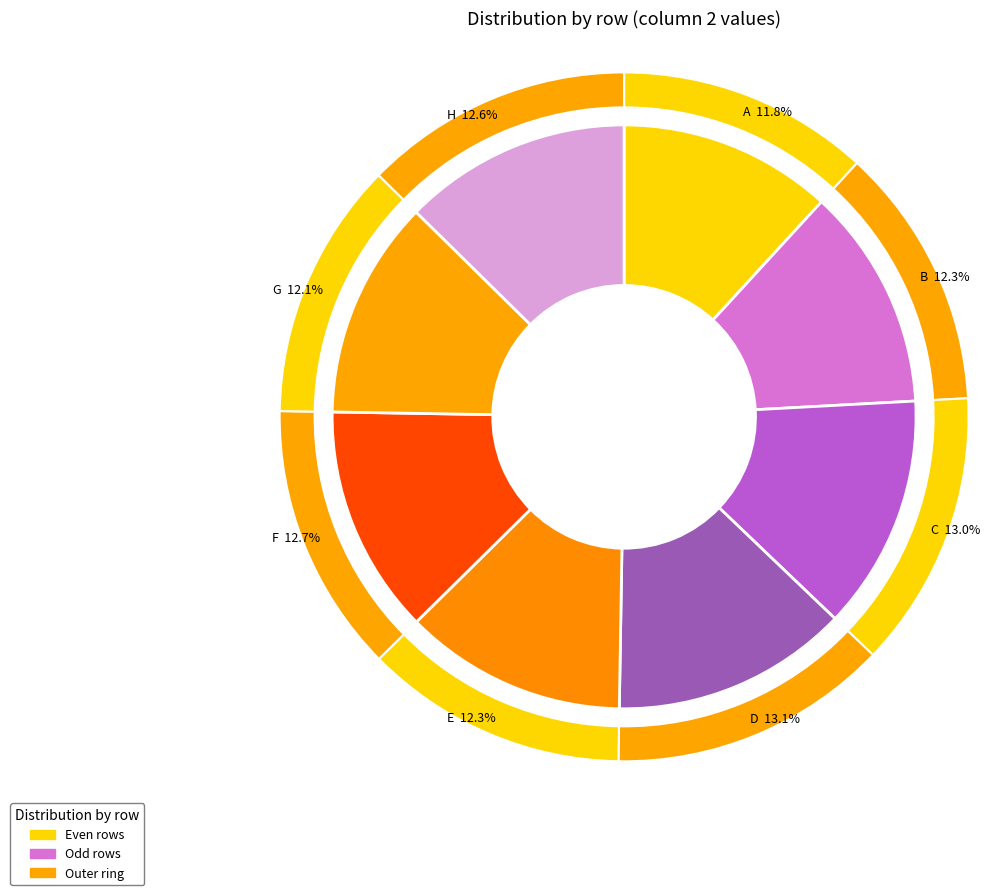

Does E account for over 50% of the chart?

No